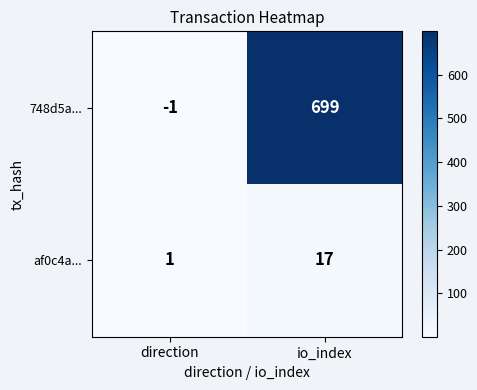

Which series has the widest spread of values?

748d5a...